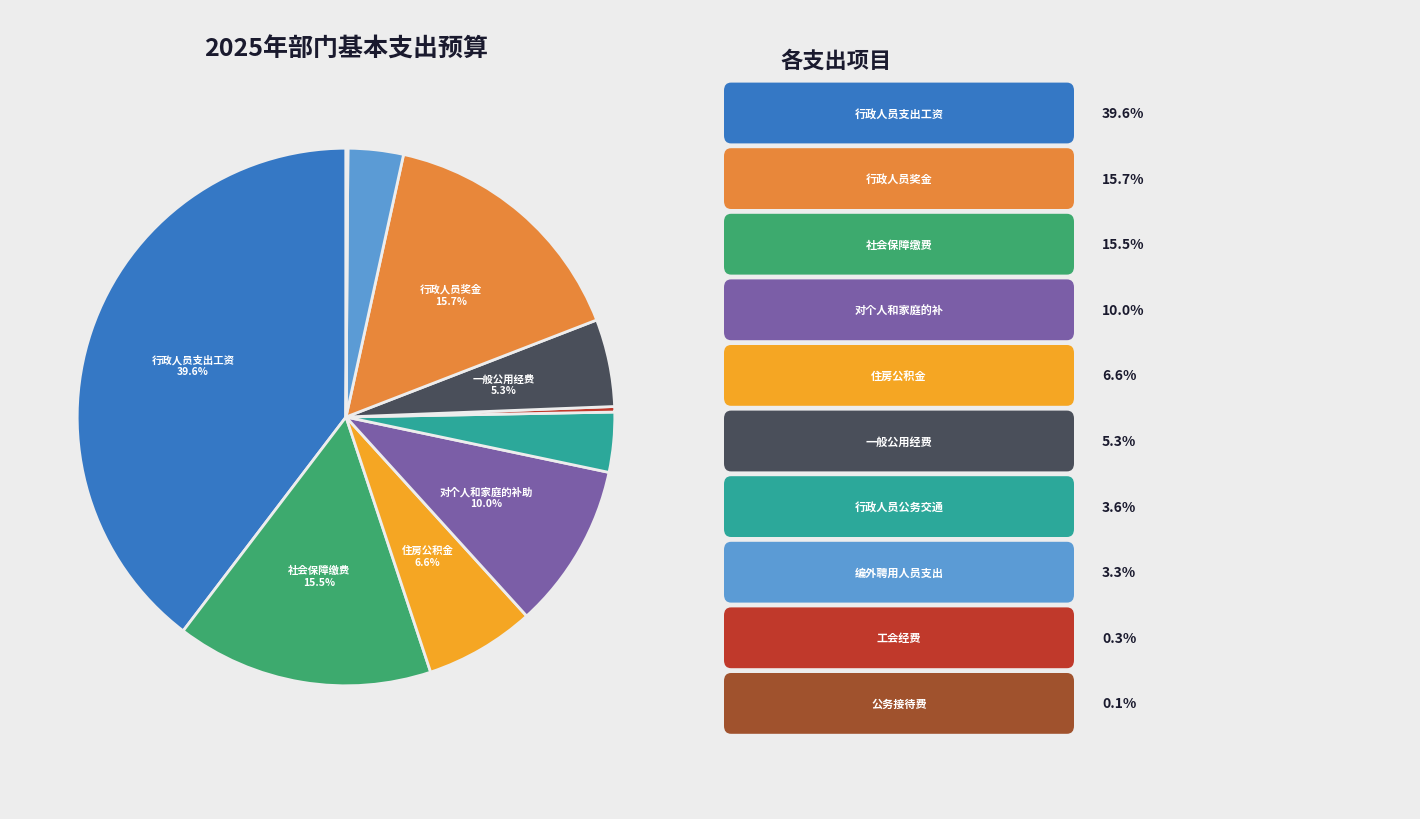

Is there a majority slice in this chart?

No